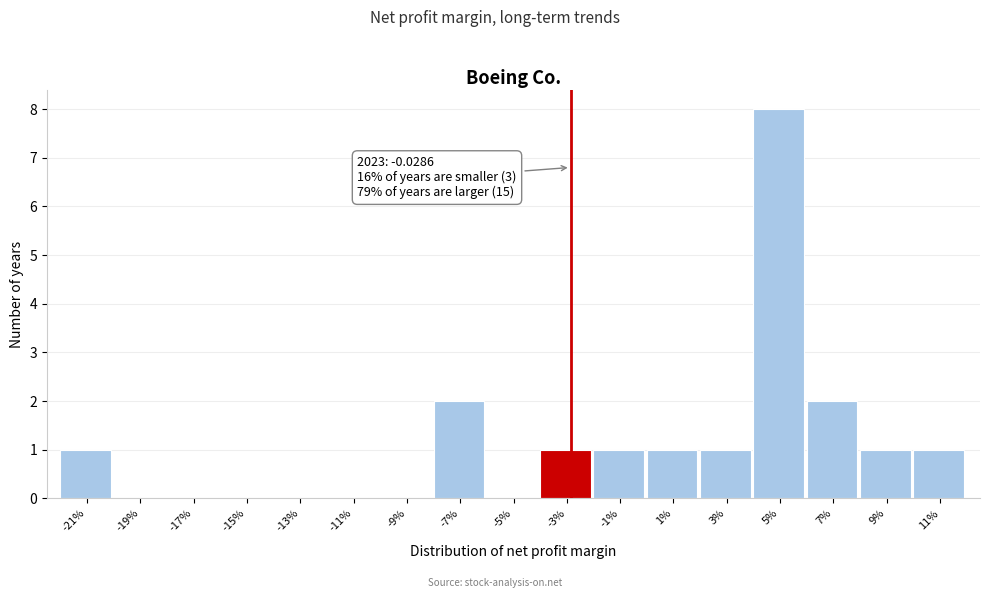

Reading left to right, what are all the values shown in this chart?

-21%=1	-19%=0	-17%=0	-15%=0	-13%=0	-11%=0	-9%=0	-7%=2	-5%=0	-3%=1	-1%=1	1%=1	3%=1	5%=8	7%=2	9%=1	11%=1